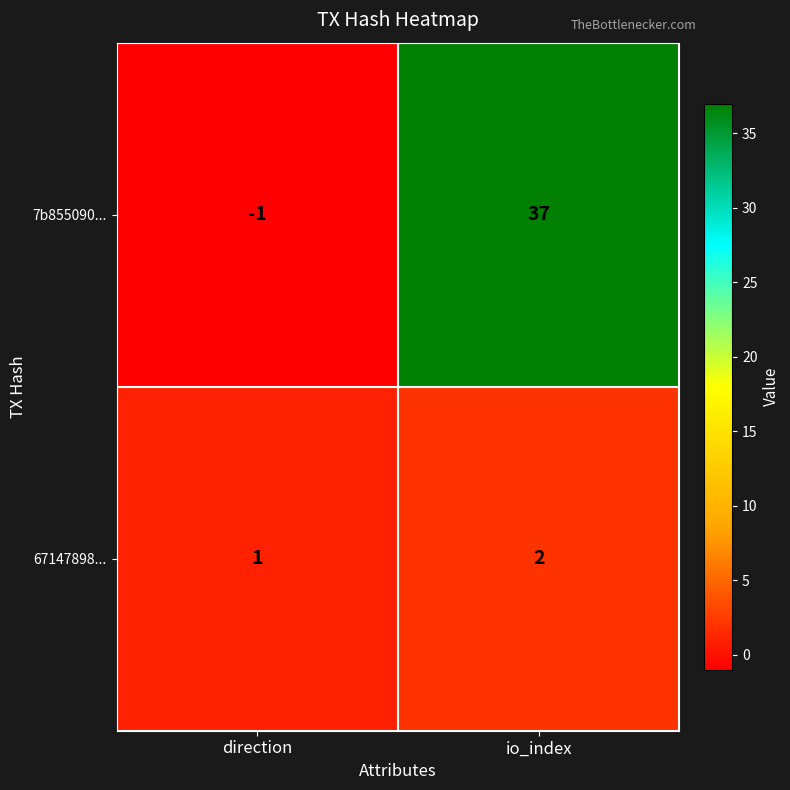

At which category does the chart reach its minimum across all series?

direction